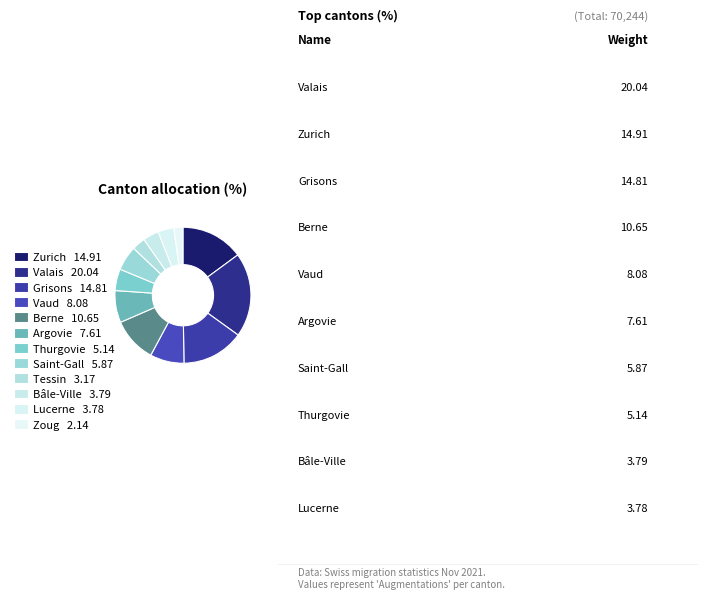

To the nearest percent, what is the difference between the Tessin and Vaud slice percentages?

5%